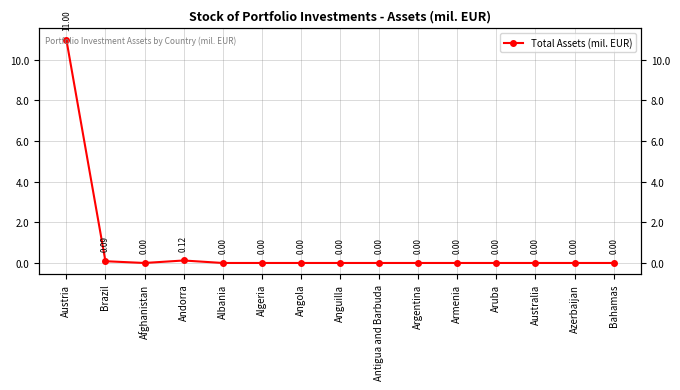

What is the difference between the second highest and minimum values?

0.1